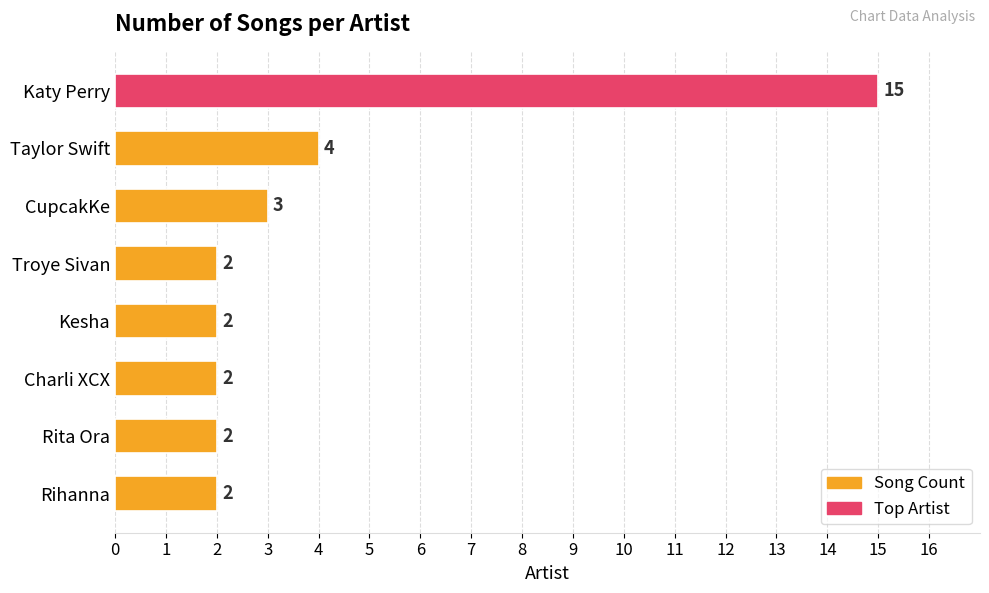

What is the value of the 2nd bar from the top?

4